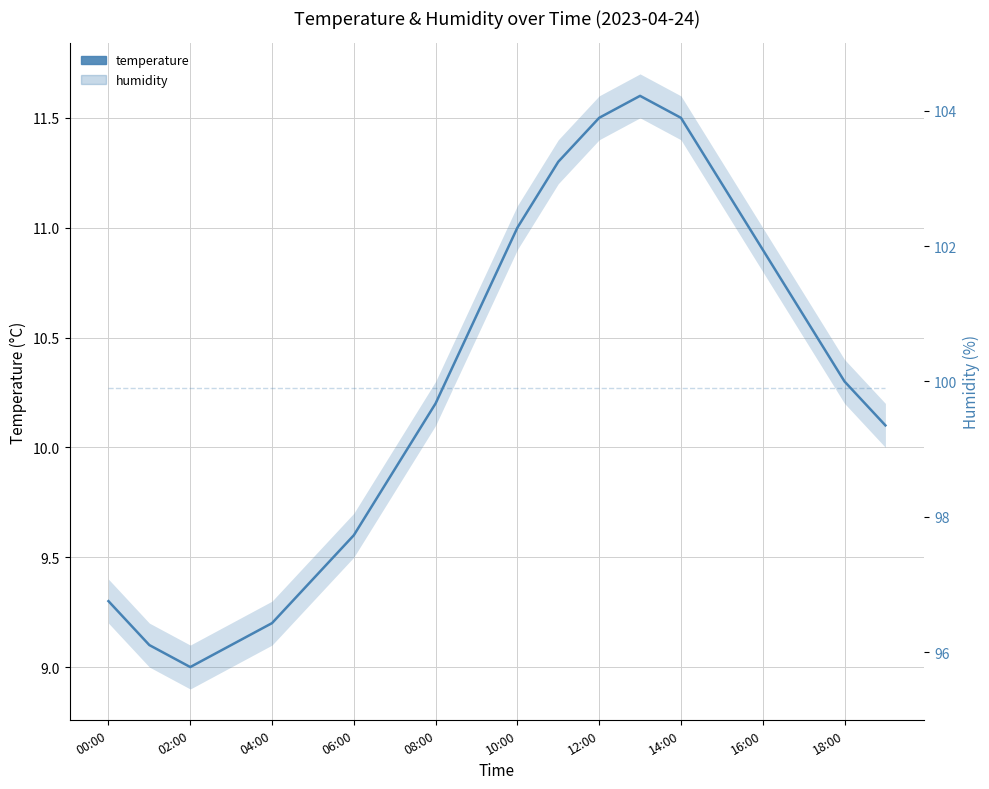

What is the sum of all humidity values?

1998.0